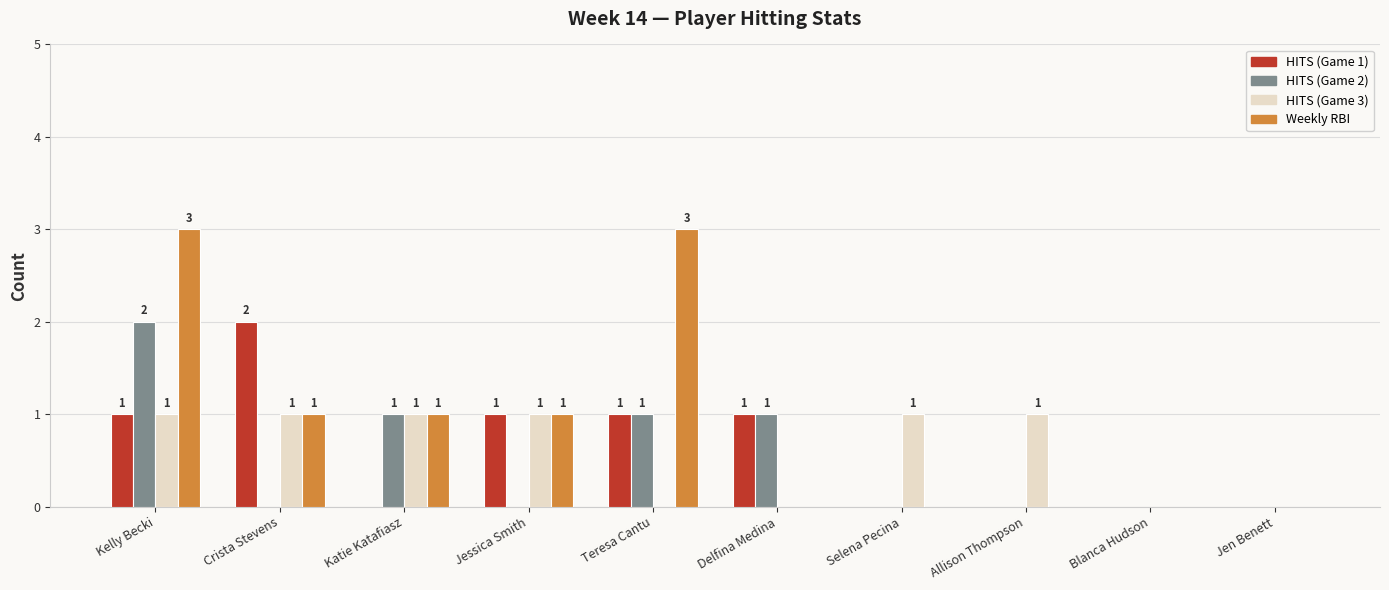

Reading right to left, list all the values displayed in this chart.

HITS (Game 1): 0	0	0	0	1	1	1	0	2	1
HITS (Game 2): 0	0	0	0	1	1	0	1	0	2
HITS (Game 3): 0	0	1	1	0	0	1	1	1	1
Weekly RBI: 0	0	0	0	0	3	1	1	1	3